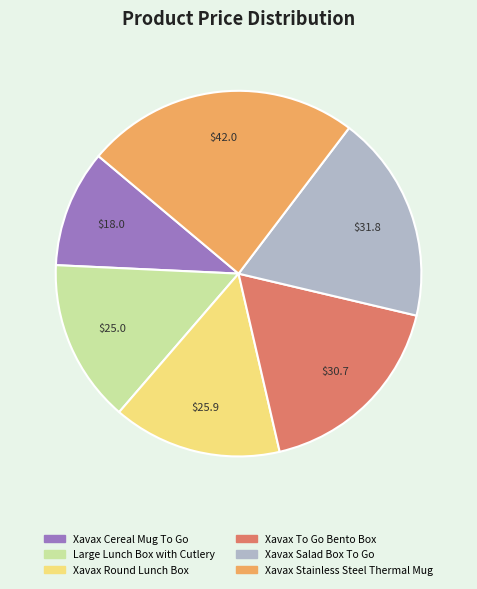

Is the sum of Xavax Cereal Mug To Go and Xavax To Go Bento Box greater than half?

No